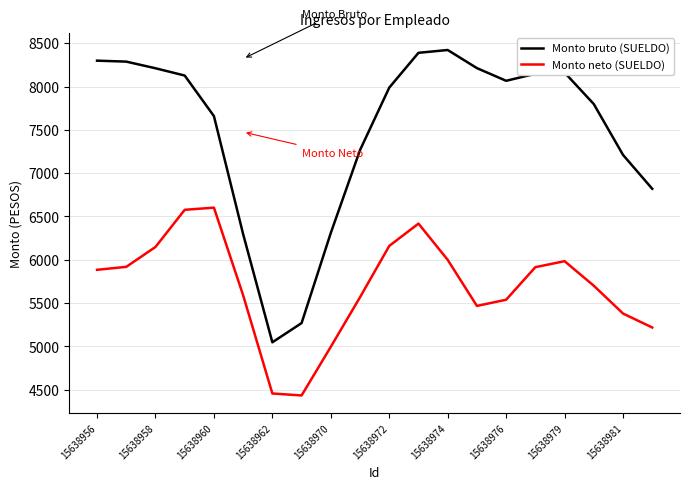

Rank the series by their maximum value, from lowest to highest.

Monto neto (SUELDO), Monto bruto (SUELDO)